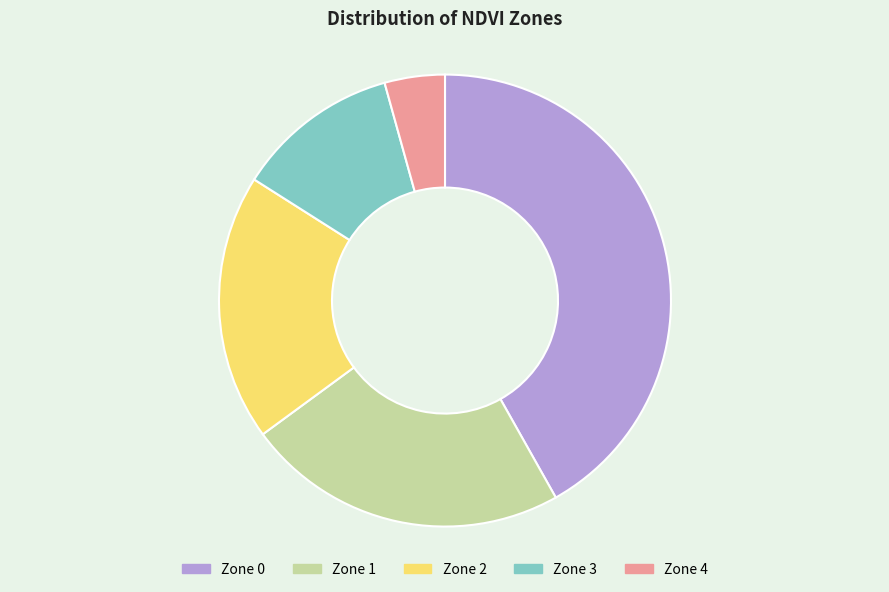

The Zone 0 slice represents 42% of the pie. True or false?

True